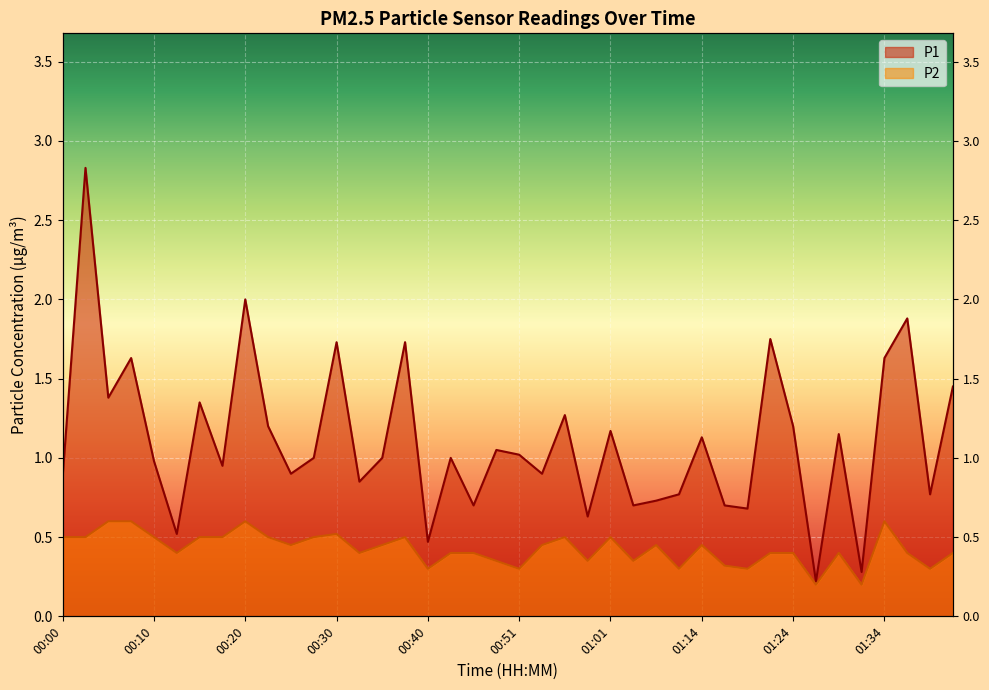

The P1 series shows 0.7 at 00:15. True or false?

False